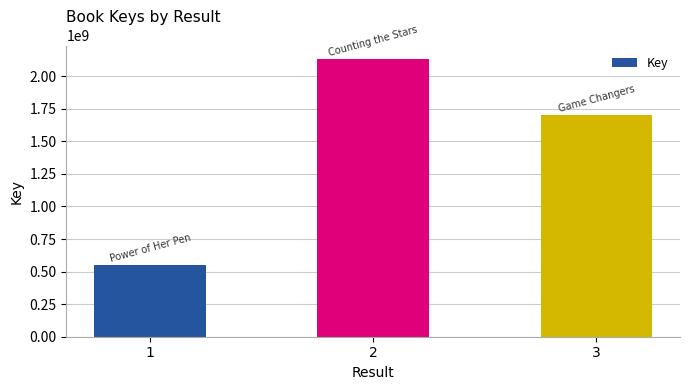

Count the number of data series in this chart.

1